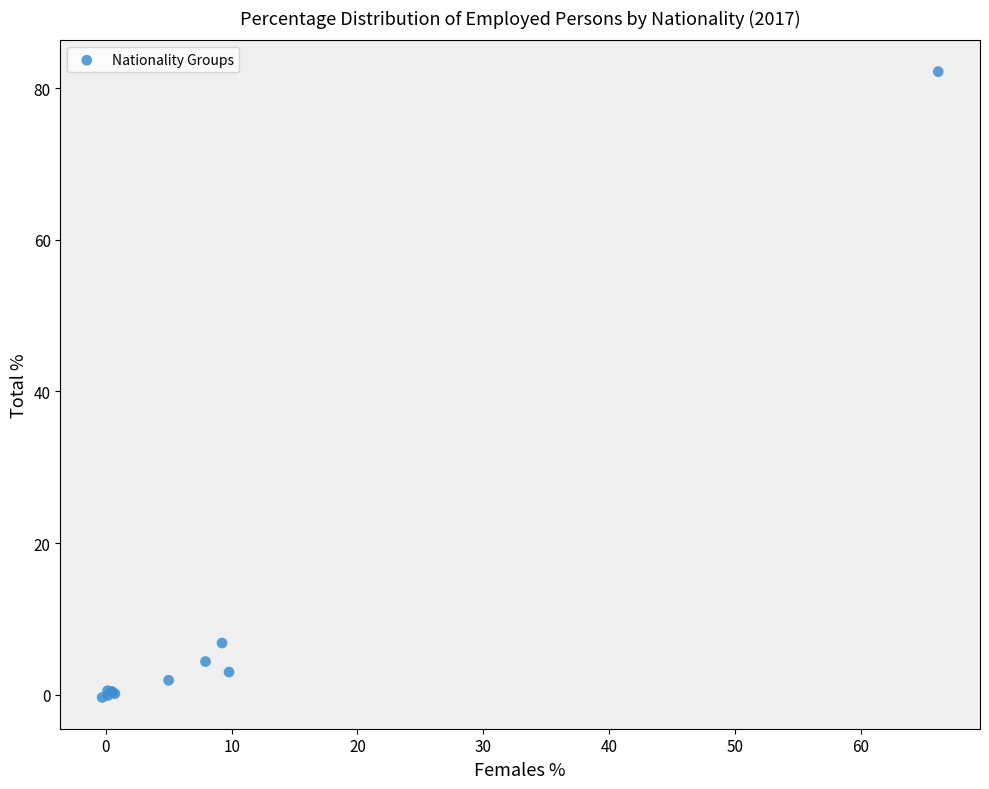

What Y value in the scatter plot is closest to 40?

6.8